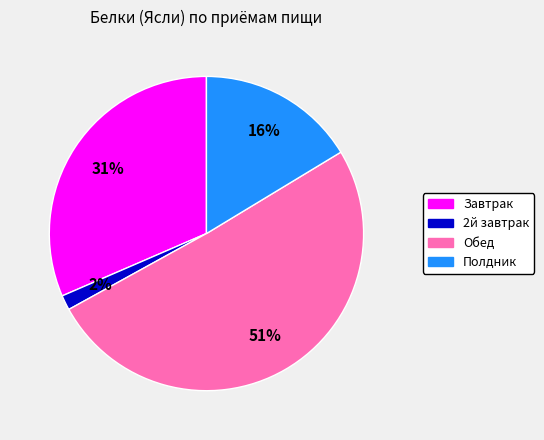

What percentage is the Полдник slice, to the nearest percent?

16%